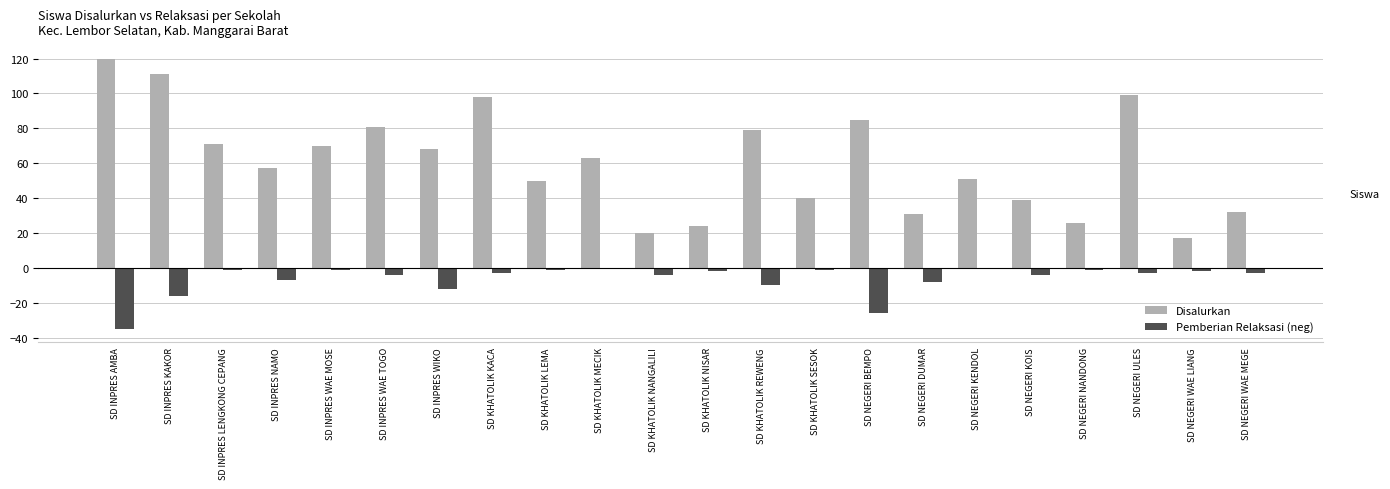

The Disalurkan series shows 15 at SD KHATOLIK NISAR. True or false?

False